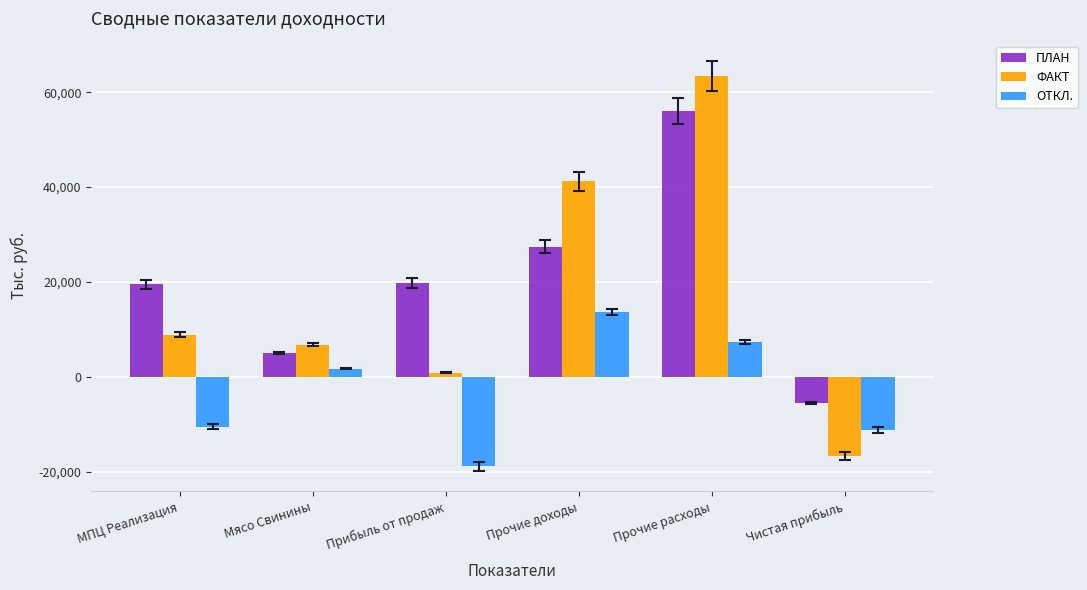

At which category is the sum across all series the highest?

Прочие расходы